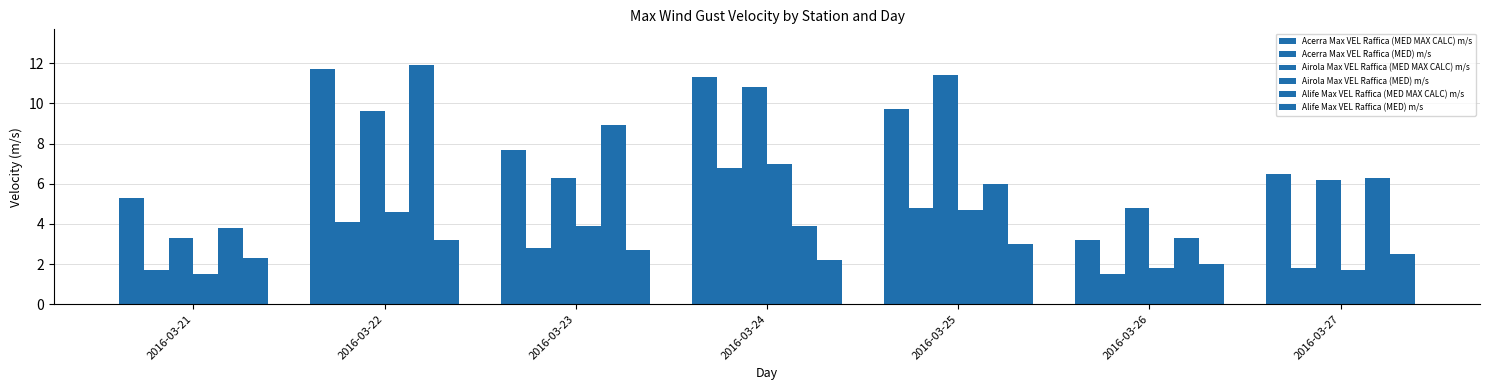

Between 2016-03-21 and 2016-03-24, which series saw the biggest shift?

Airola Max VEL Raffica (MED MAX CALC) m/s